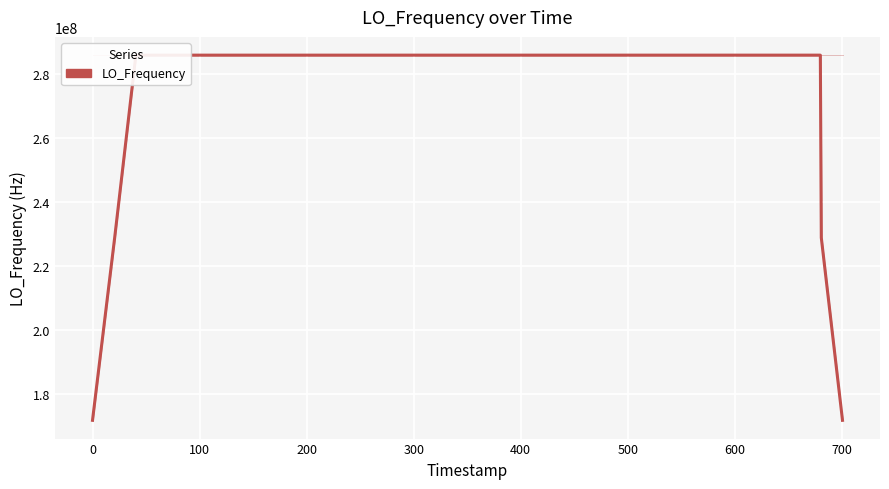

What is the difference between the second highest and second lowest values?

114418801.1